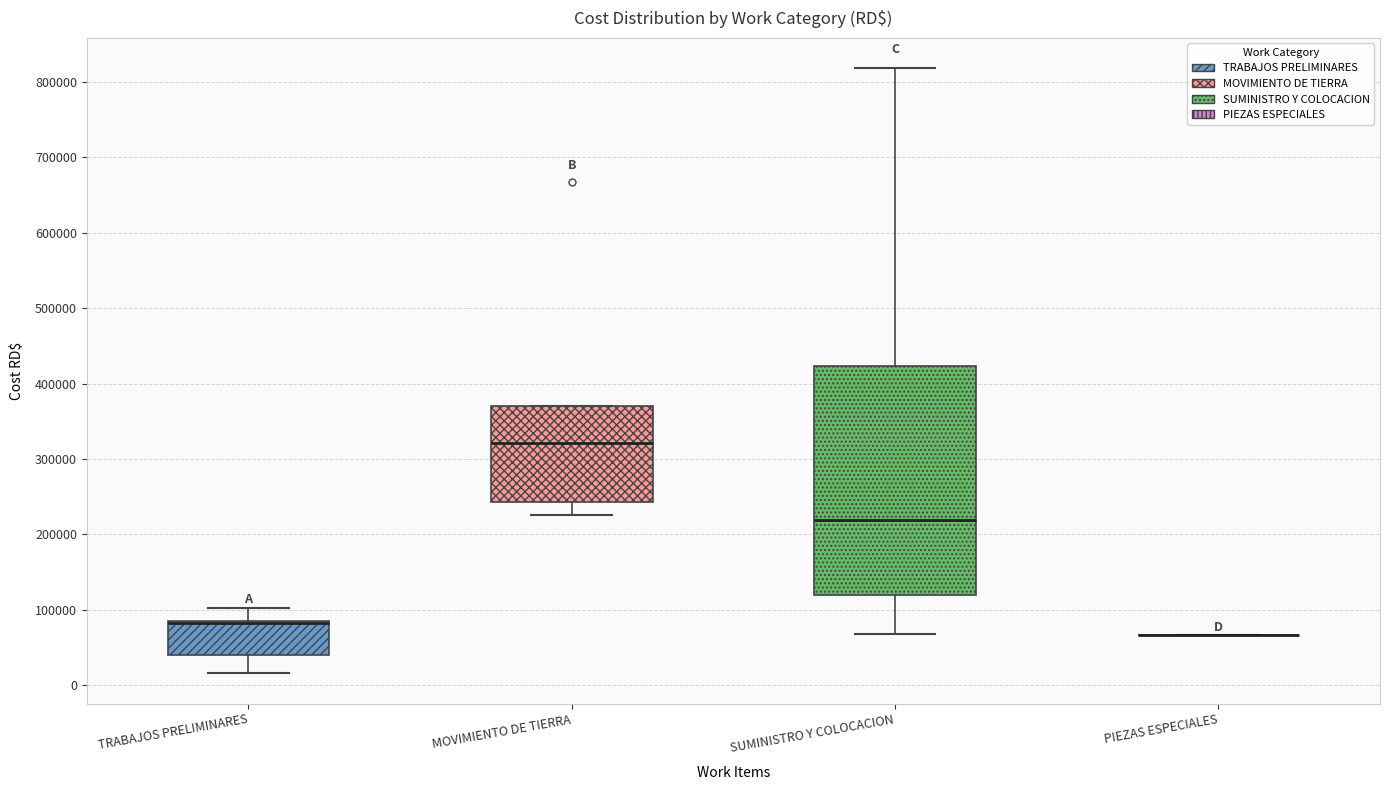

Where is the upper edge of the box for TRABAJOS PRELIMINARES on the y-axis? The values are not printed on the chart, so give them approximately, as read against the axis.

90000